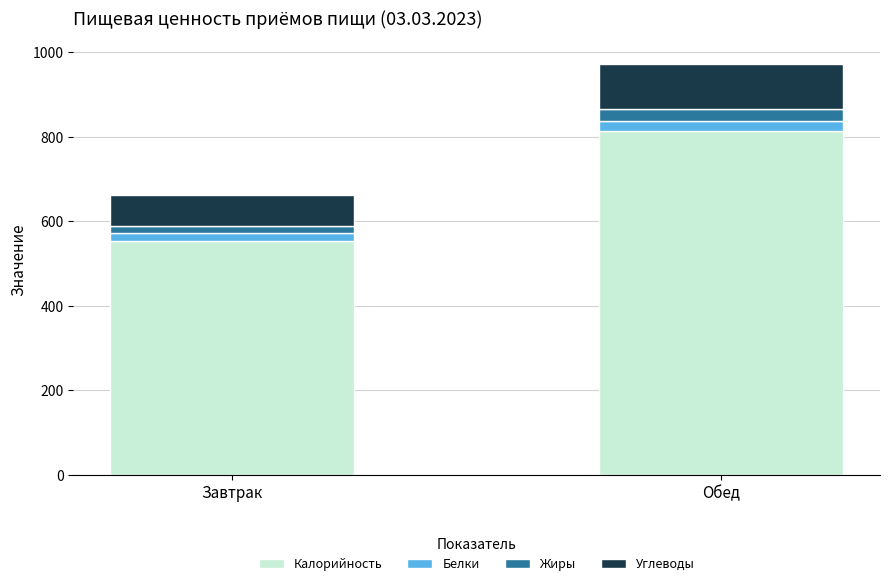

Does the chart contain stacked bars?

Yes